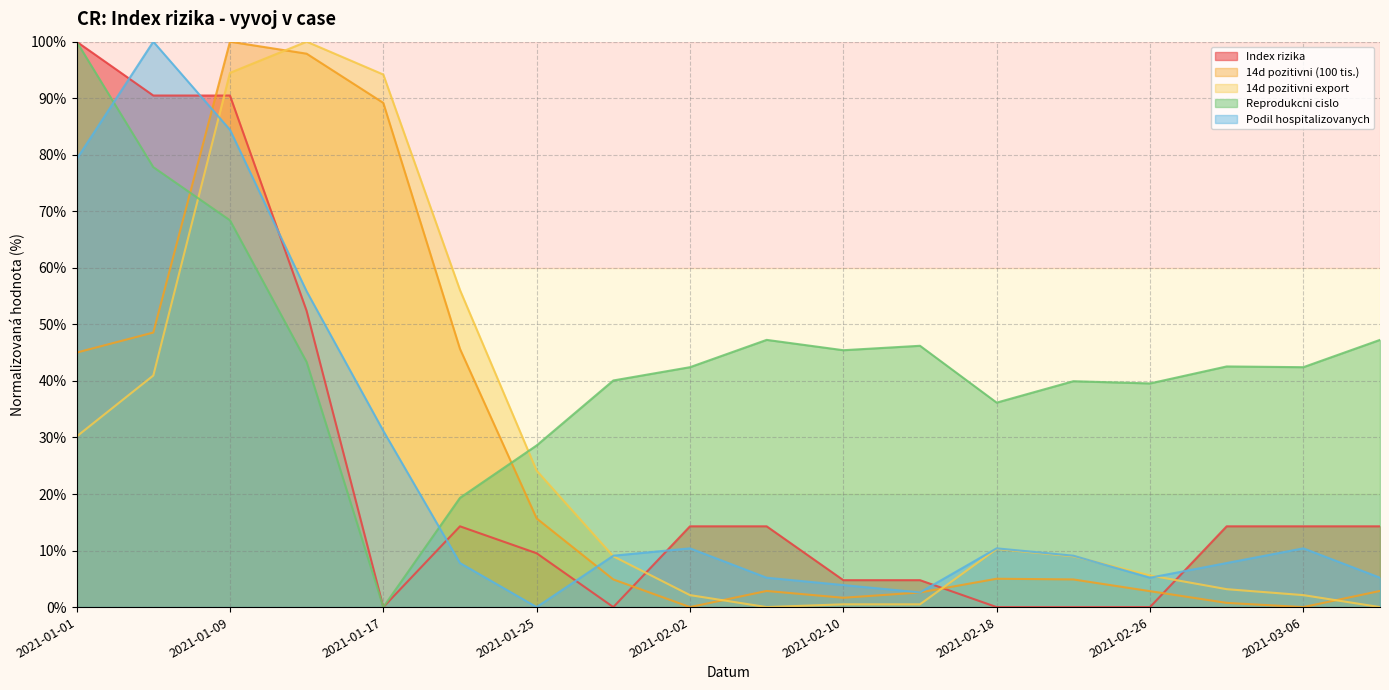

Where is the first local minimum for 14d pozitivni export?

2021-02-06